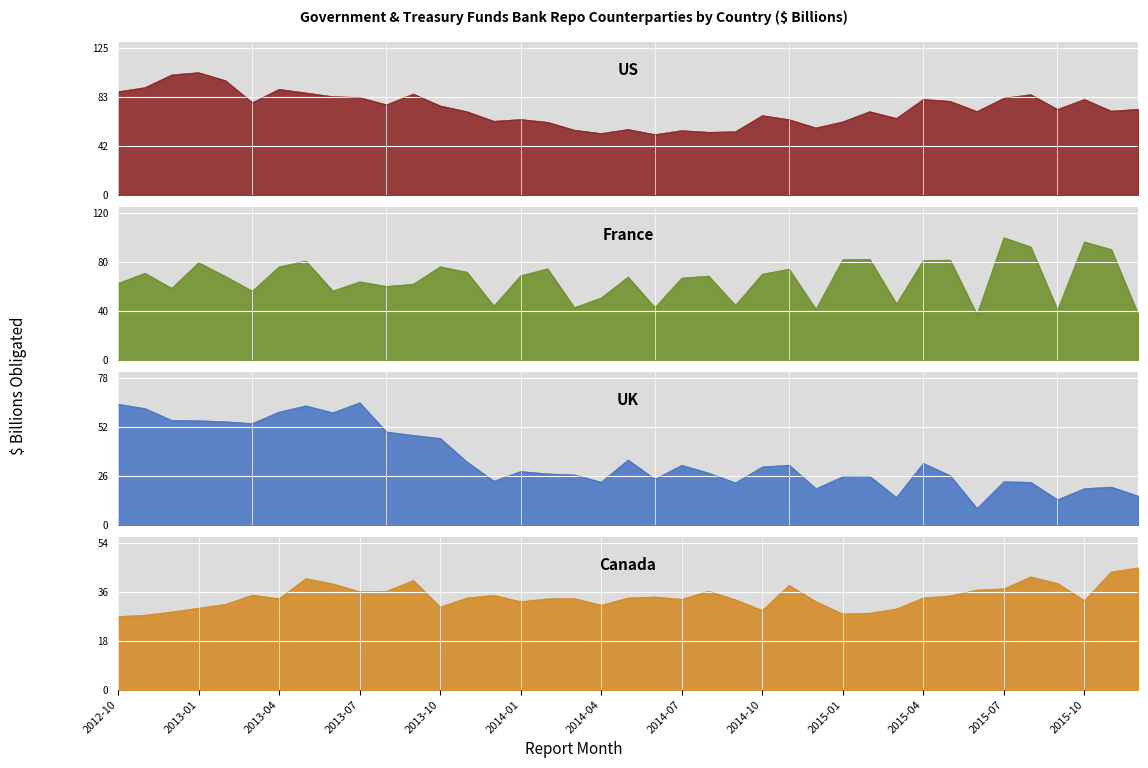

What is the difference between the maximum and minimum values in the France series?

62.9